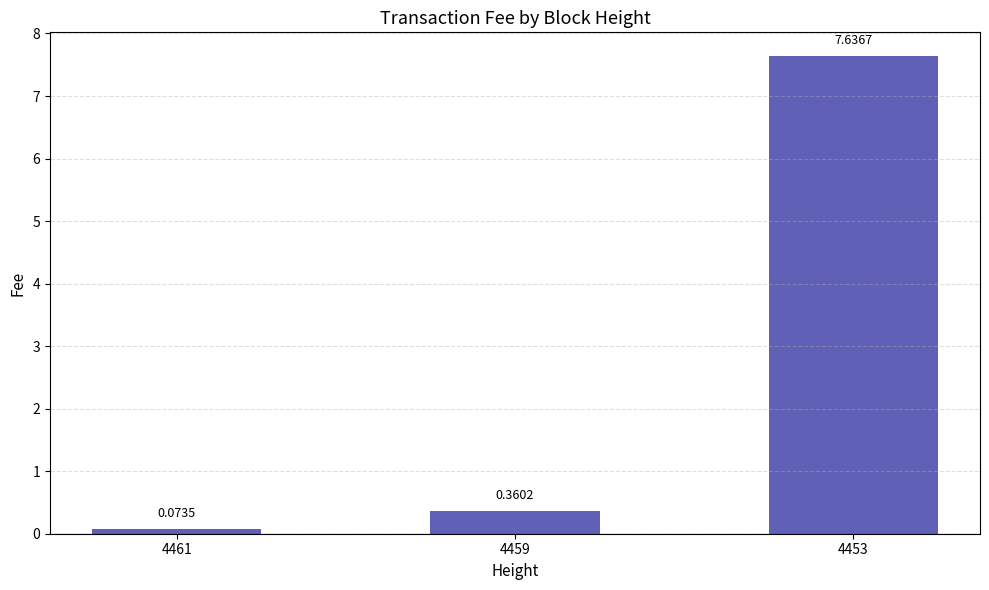

Which has a higher value, 4461 or 4453?

4453